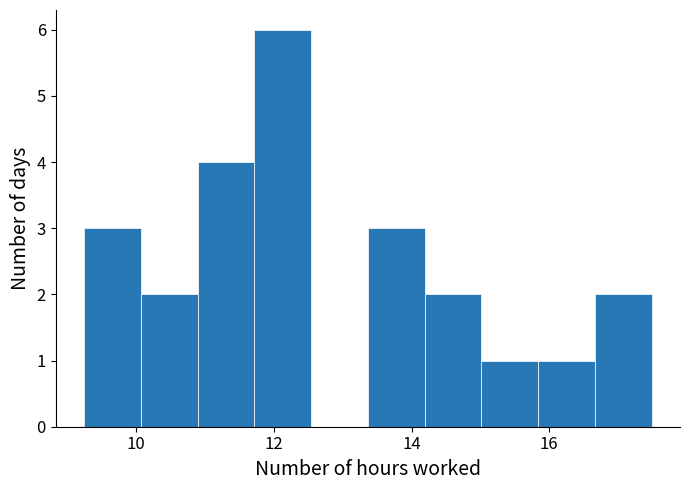

What is the height of the bar covering 16.6 to 17.4 on the x-axis? Neither the bar edges nor the heights are printed on the chart, so give them approximately, as read against the axes.

2